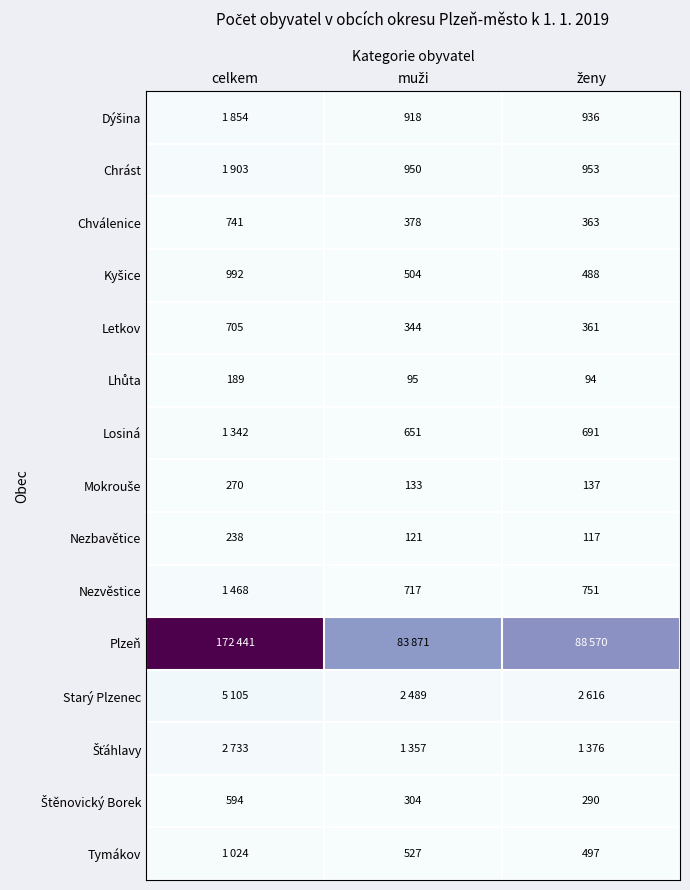

At how many categories does at least one series exceed 60774?

3